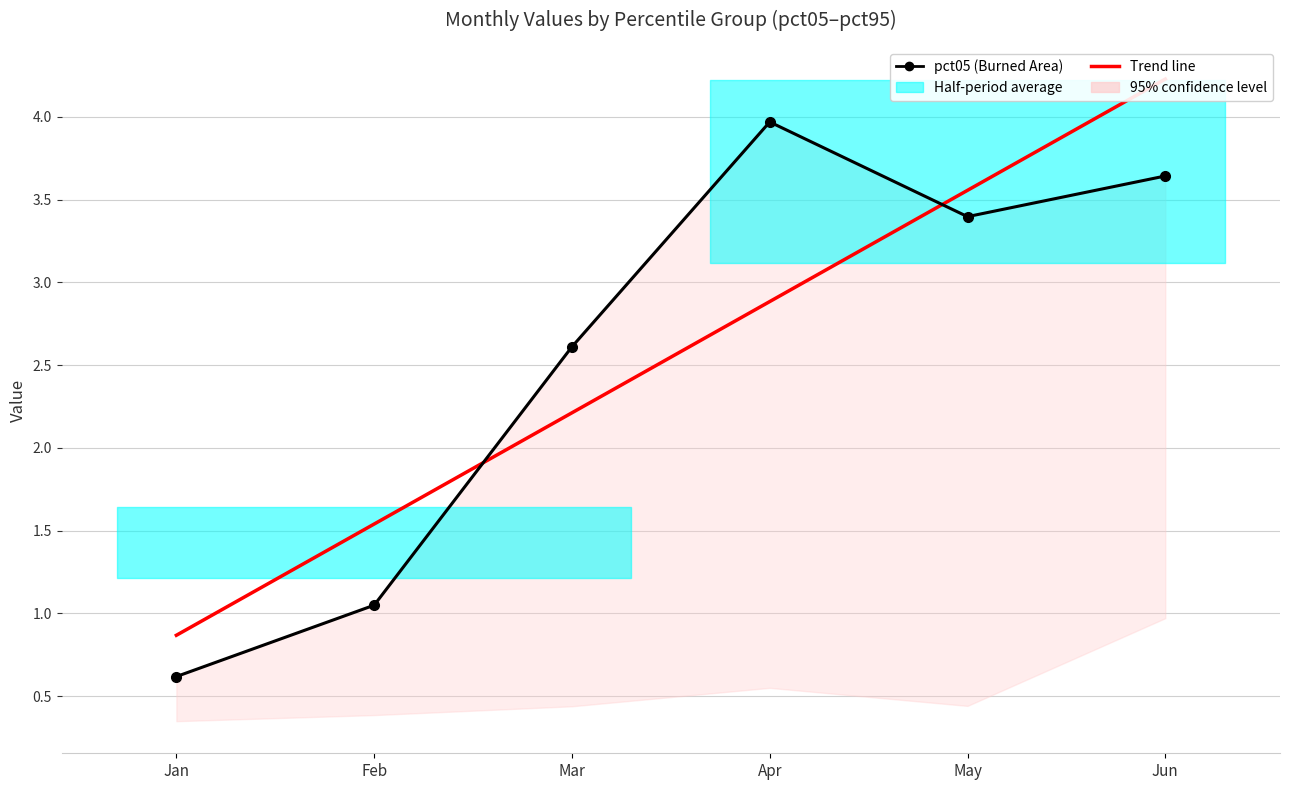

Between Apr and Feb, which is larger?

Apr